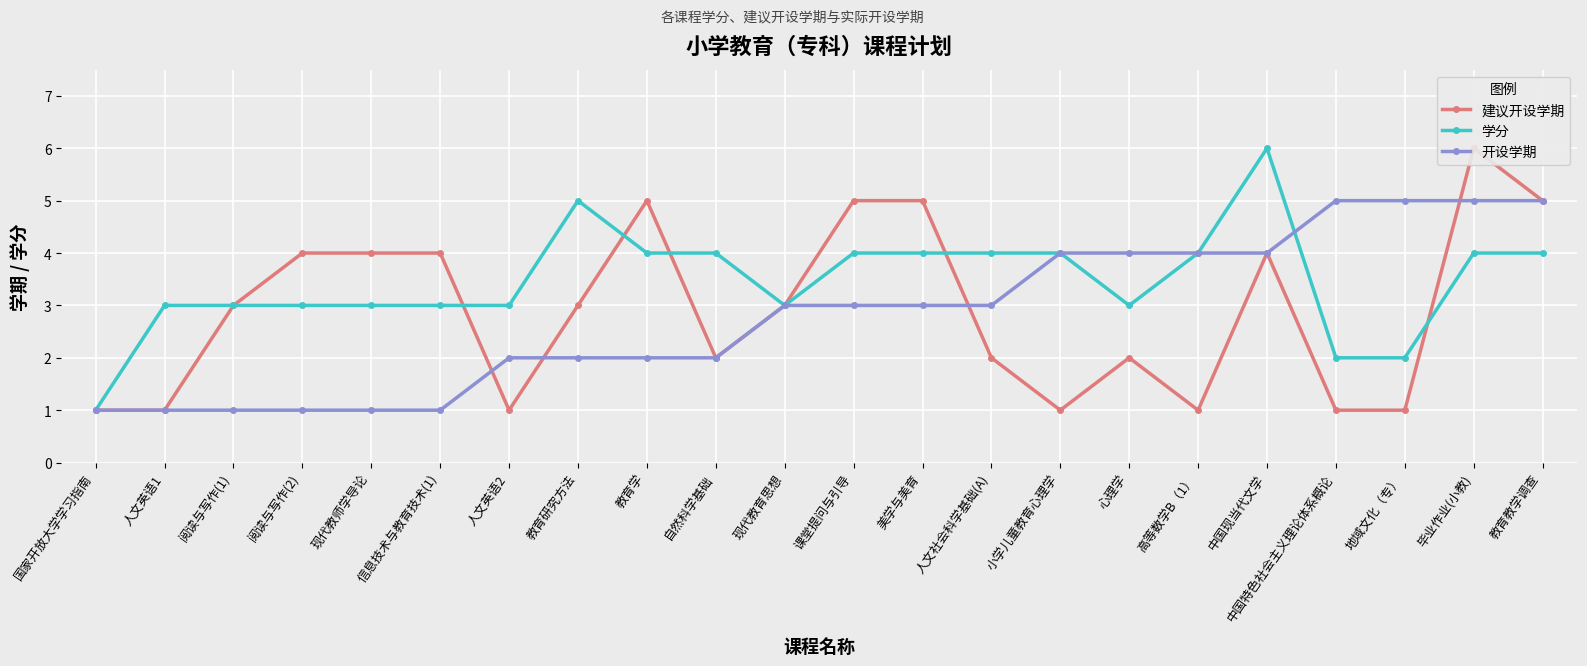

What is the sum of all 开设学期 values?

62